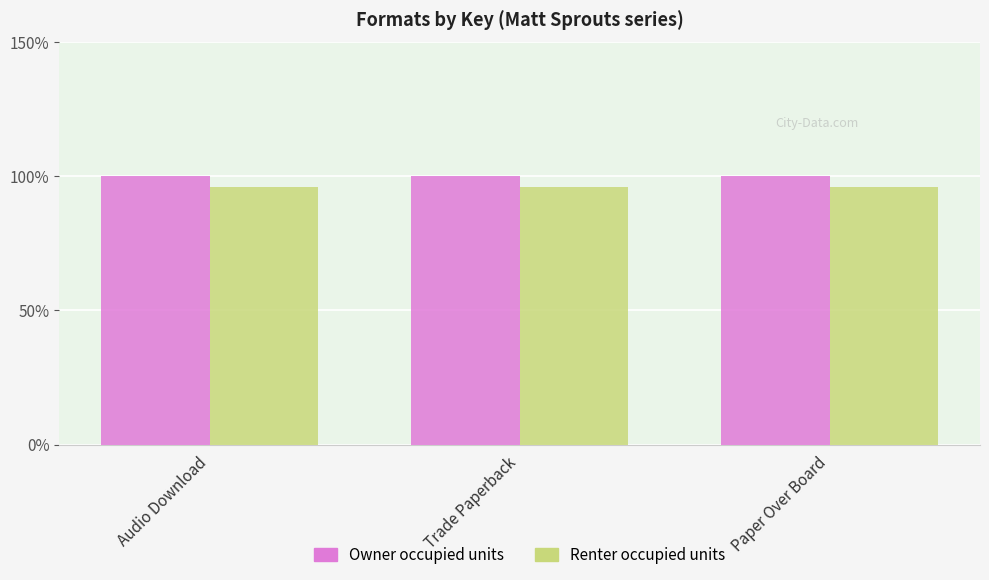

The value of Renter occupied units at Trade Paperback is 96.0. True or false?

True